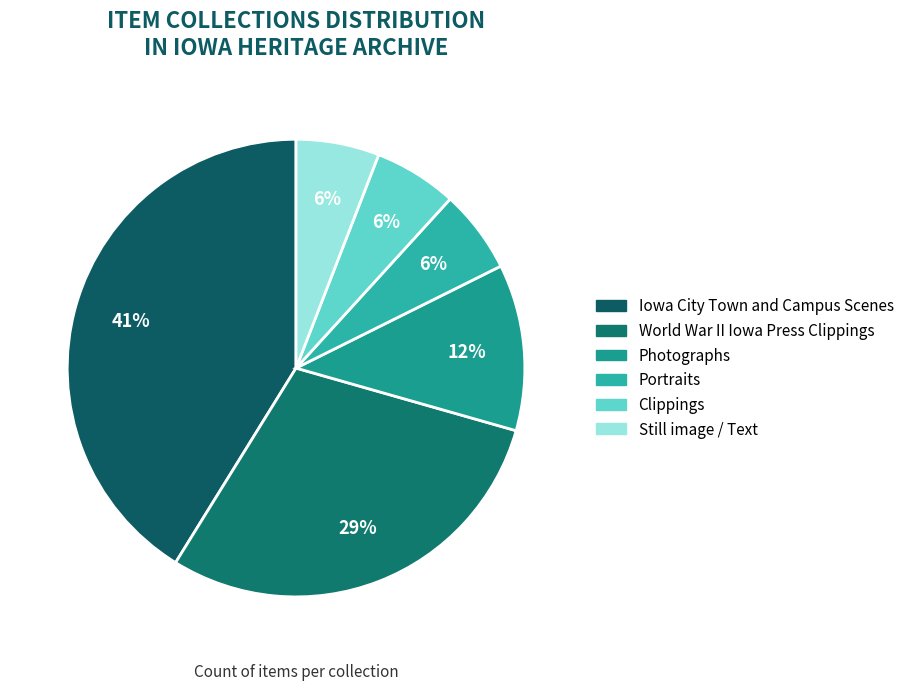

How many slices are in this pie chart?

6